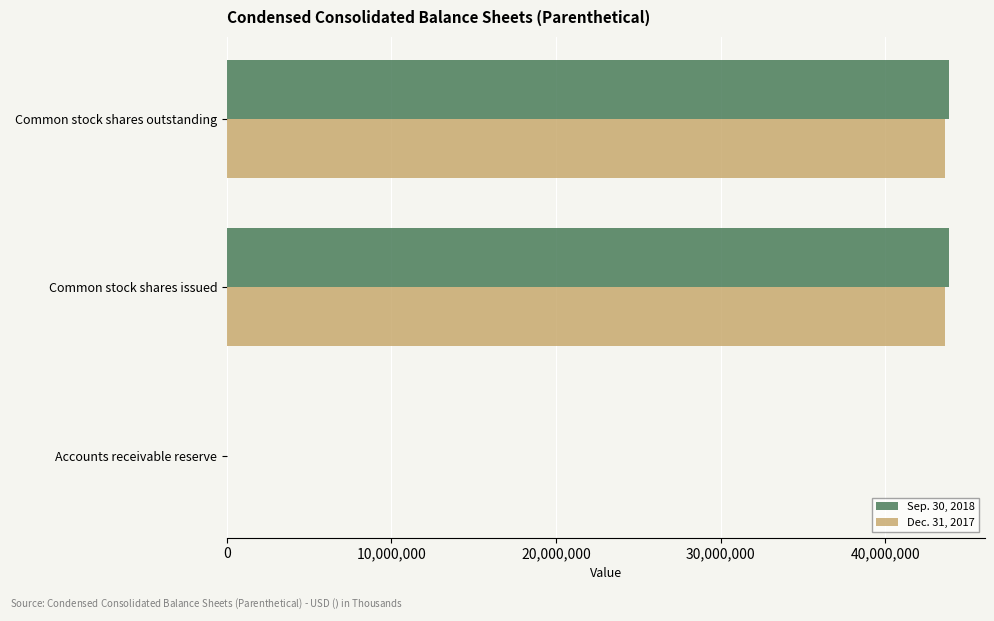

True or false: Dec. 31, 2017 has a value of 43587079 at Common stock shares issued.

True